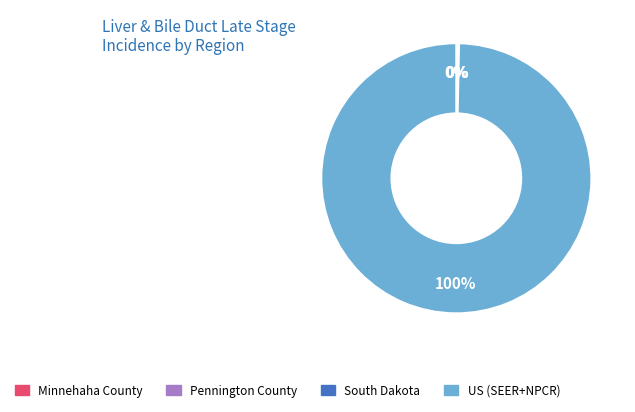

Is there a majority slice in this chart?

Yes